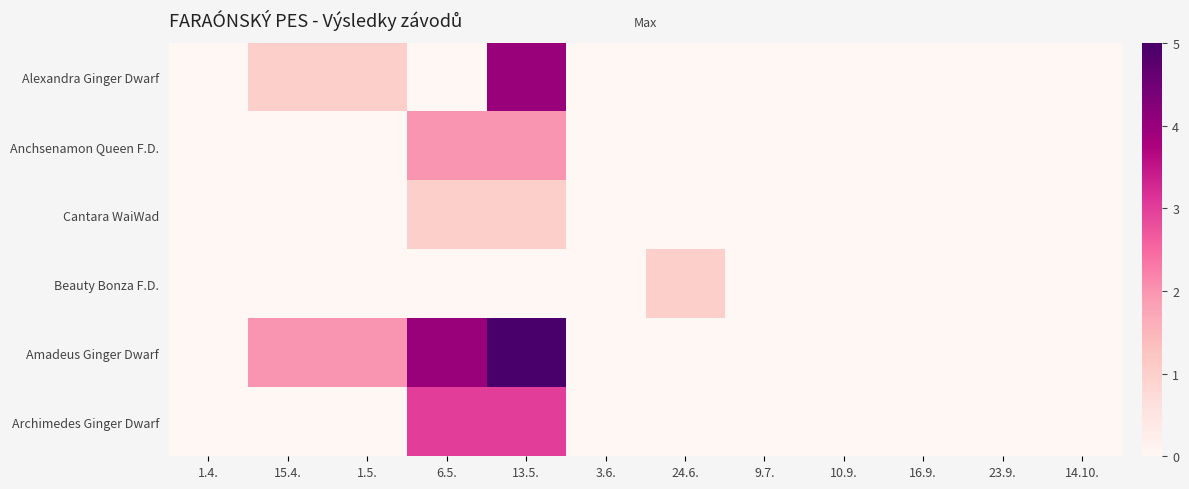

Which label corresponds to the smallest value in the chart?

1.4.